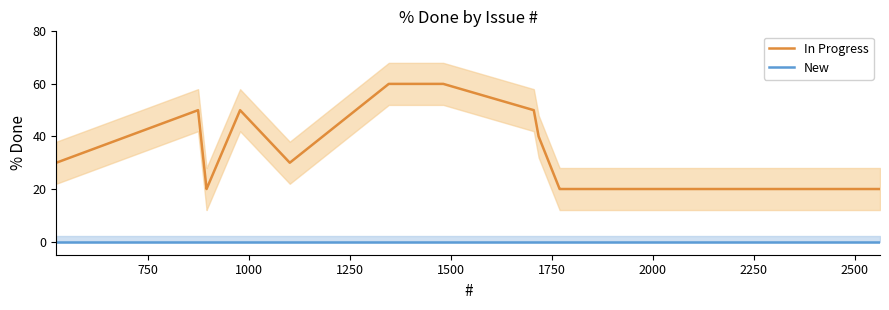

What is the lowest value of the In Progress series?

20.0